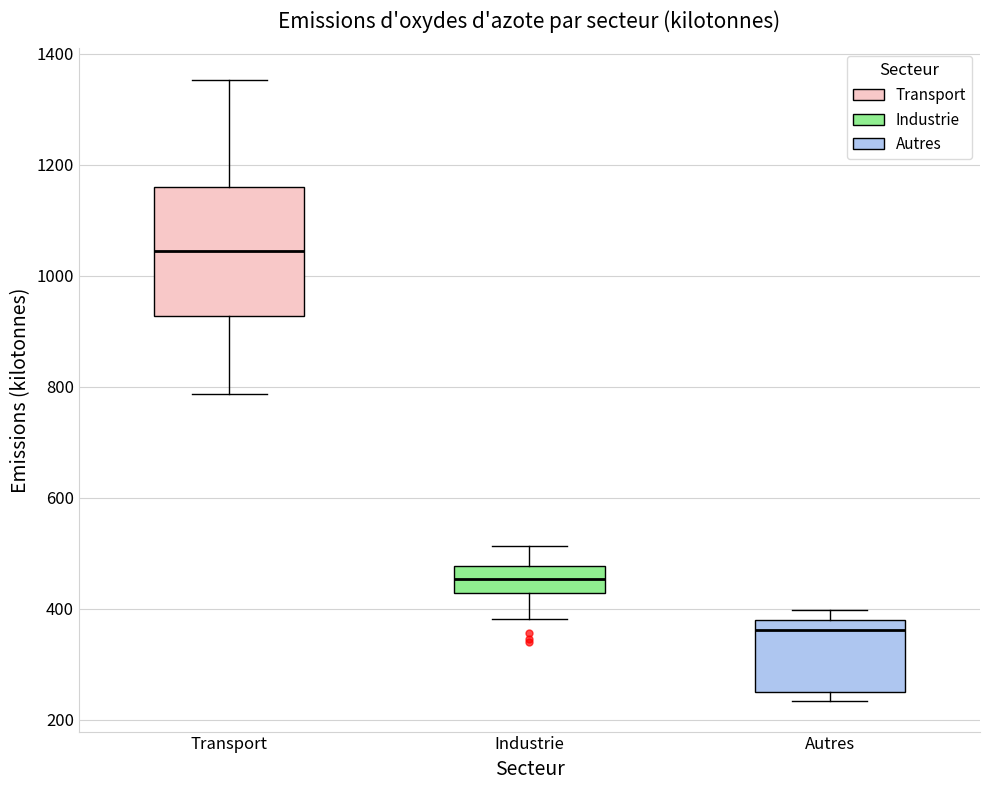

Reading left to right, transcribe this box plot: for each box, give where its median line is, the range the box spans, and where its two whiskers end, as read against the y-axis. The values are not printed on the chart, so give them approximately, as read against the axis.

Transport: median 1040, box 920 to 1160, whiskers 780 to 1360
Industrie: median 460, box 420 to 480, whiskers 380 to 520
Autres: median 360, box 260 to 380, whiskers 240 to 400